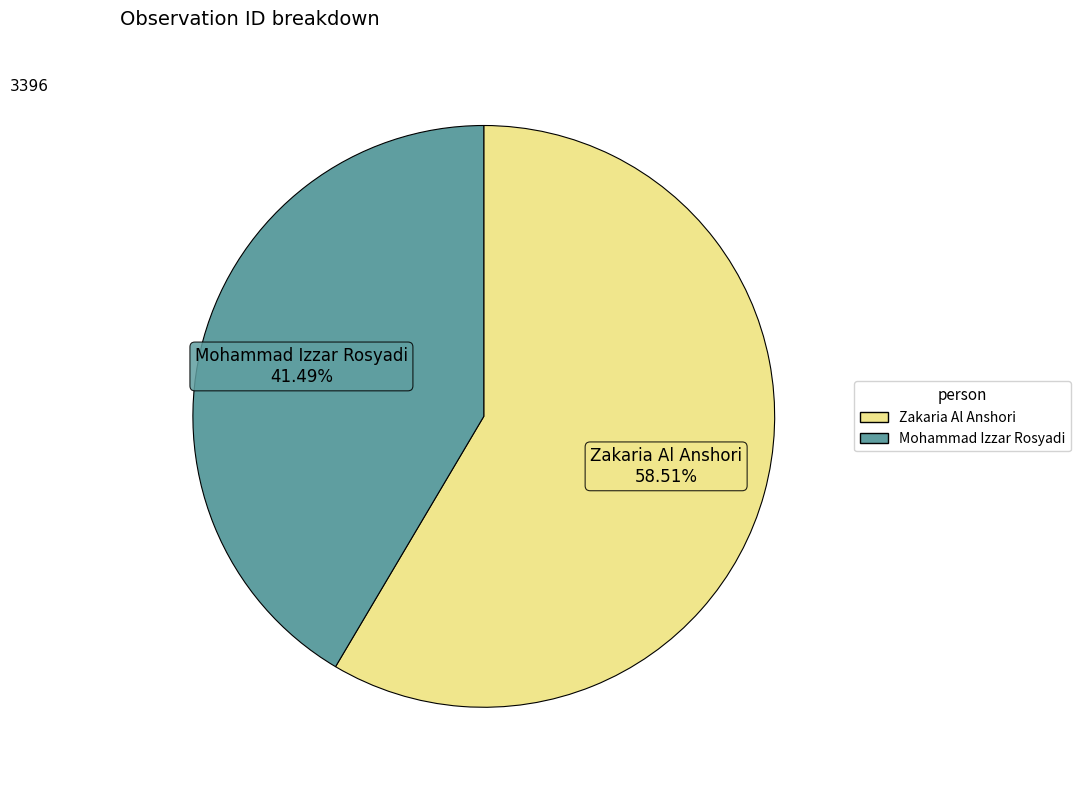

To the nearest percent, what is the combined percentage of Mohammad Izzar Rosyadi and Zakaria Al Anshori?

100%